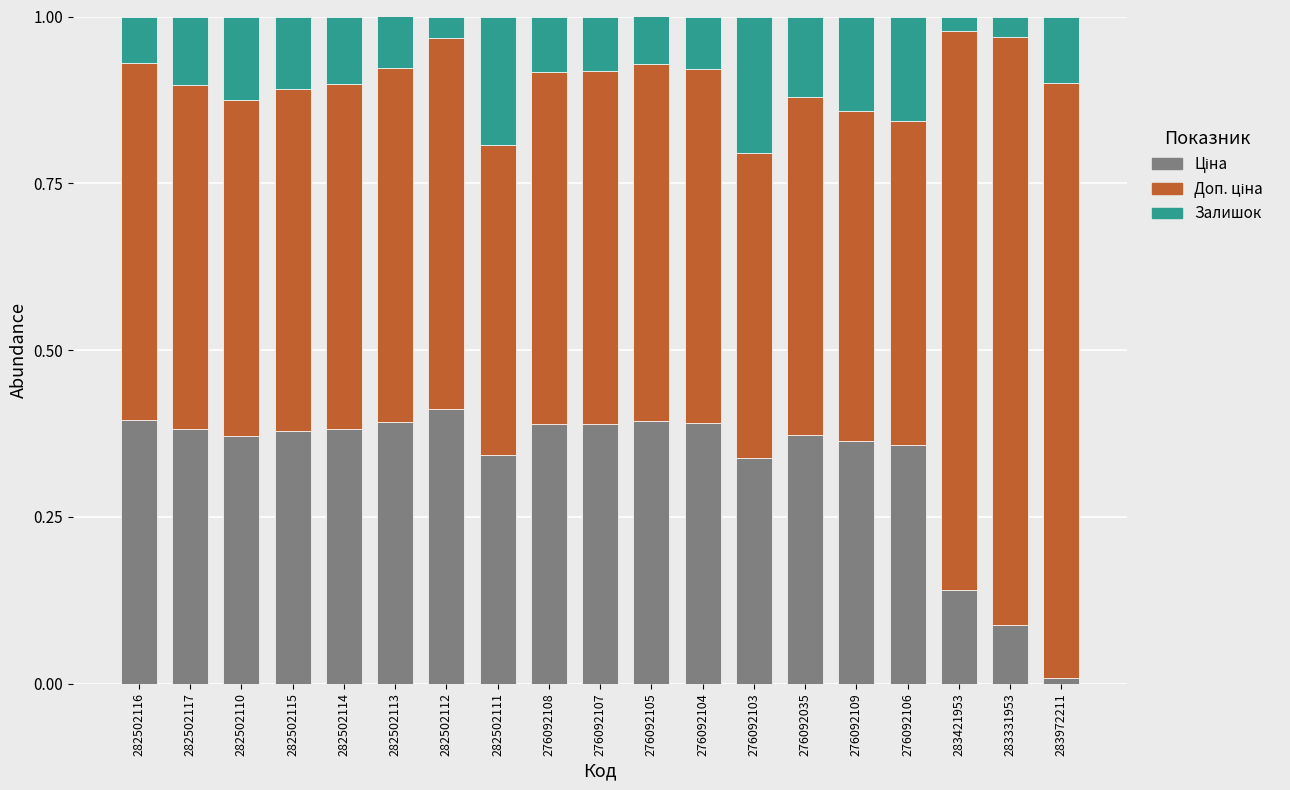

At 276092105, list the series in order from largest to smallest.

Доп. ціна, Ціна, Залишок